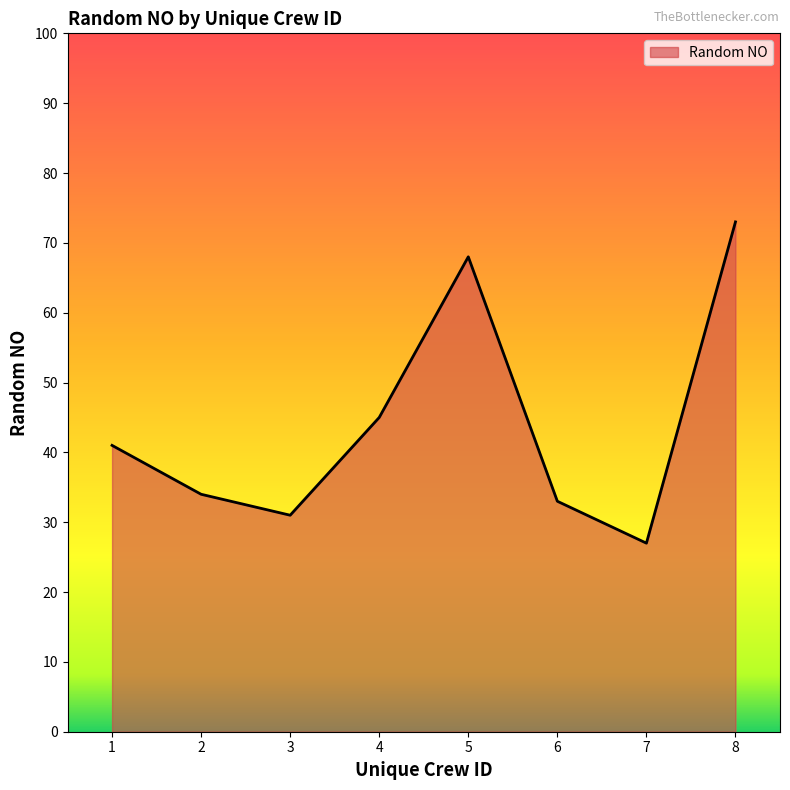

At which category does the chart reach its minimum across all series?

7